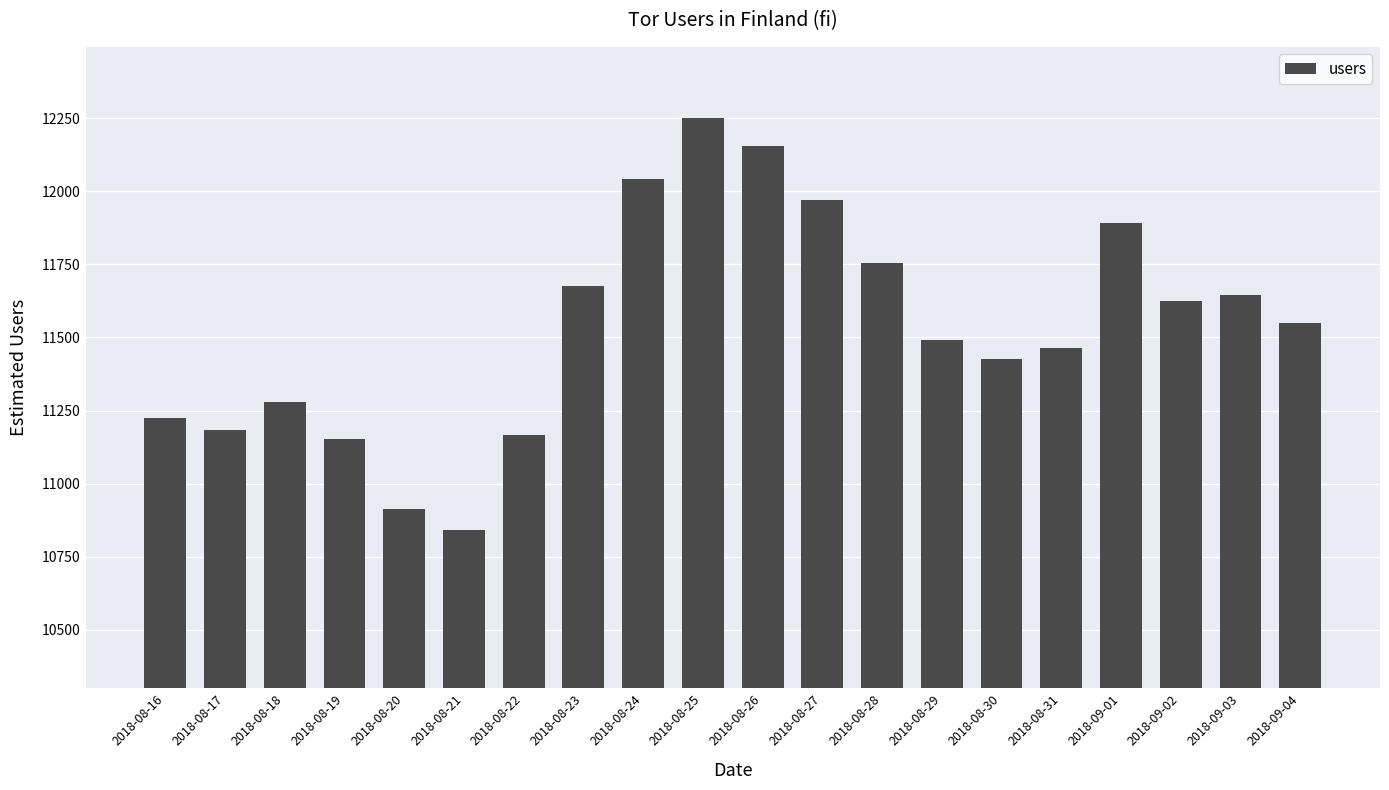

What is the average value?

11535